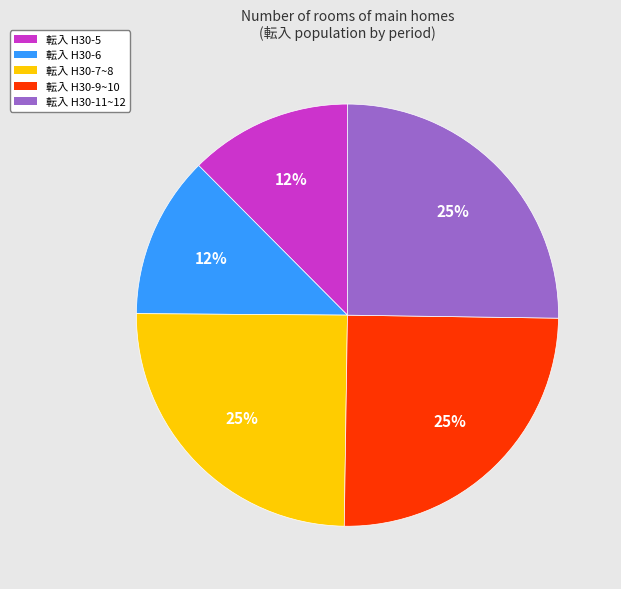

True or false: 転入 H30-5 accounts for 4% of the total.

False